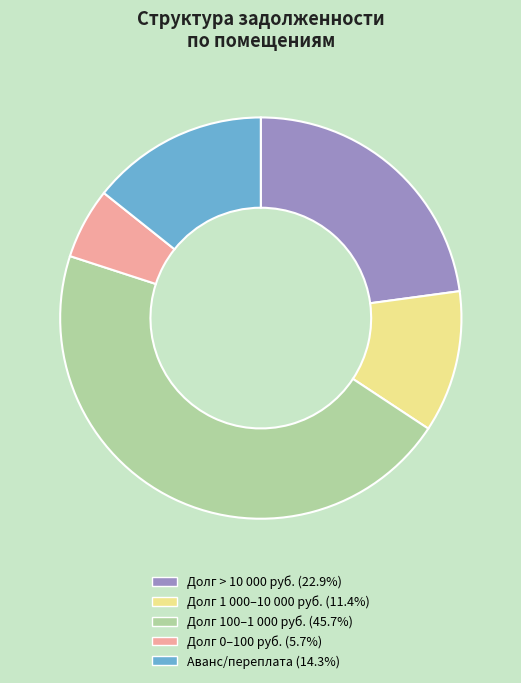

Do Долг 100–1 000 руб. (45.7%) and Долг > 10 000 руб. (22.9%) together represent more than half of the pie?

Yes